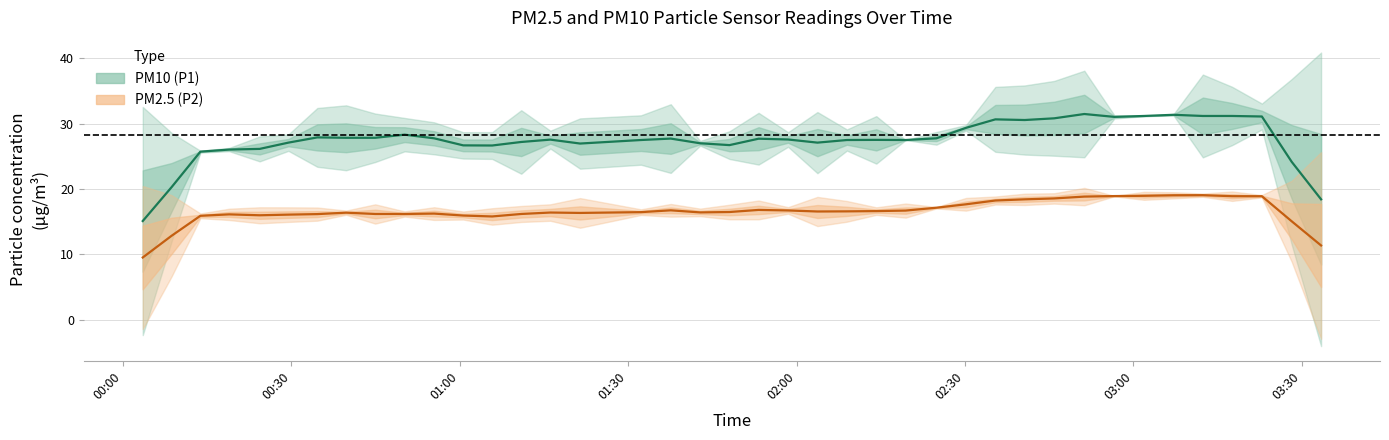

How many lines are shown in the chart?

2